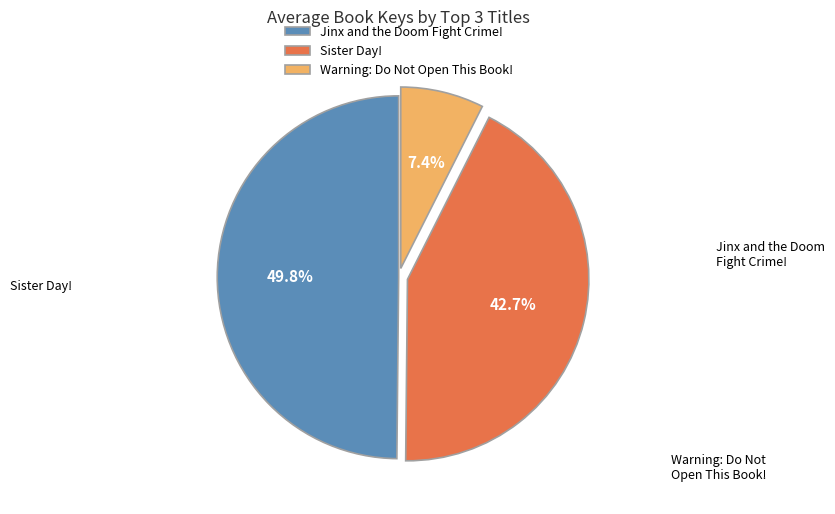

To the nearest percent, what is the combined percentage of Warning: Do Not Open This Book! and Sister Day!?

50%